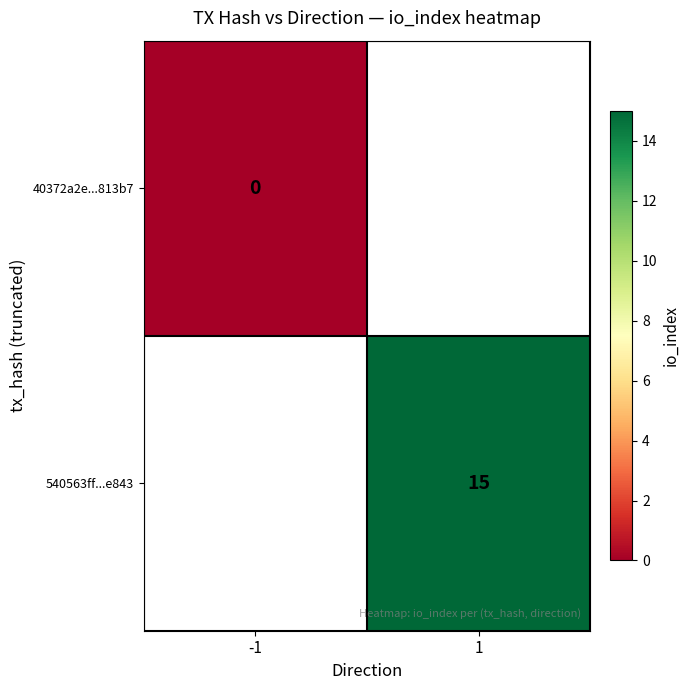

At how many categories does at least one series exceed 6?

1